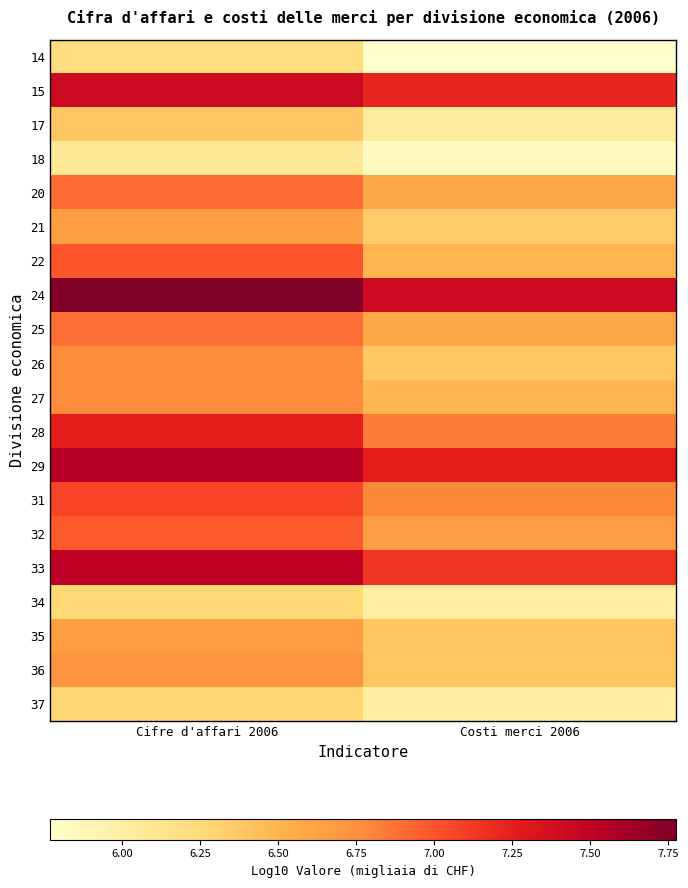

Rank the series by their maximum value, from lowest to highest.

18, 14, 34, 37, 17, 21, 35, 36, 26, 27, 25, 20, 32, 22, 31, 28, 15, 33, 29, 24